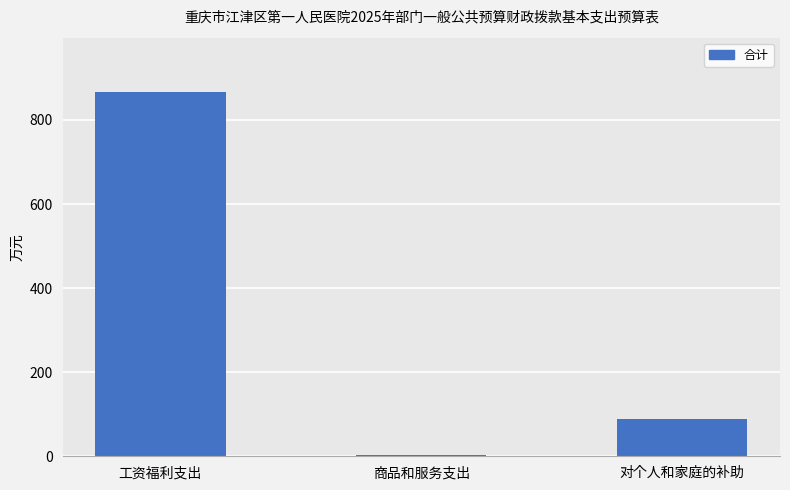

Is it true that the value at 对个人和家庭的补助 is 87.7?

True